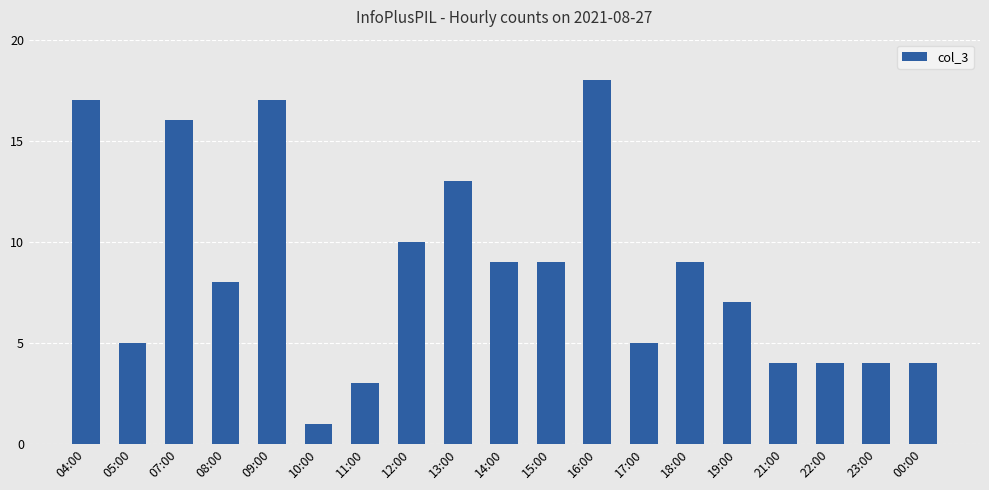

Which label corresponds to the smallest value in the chart?

10:00